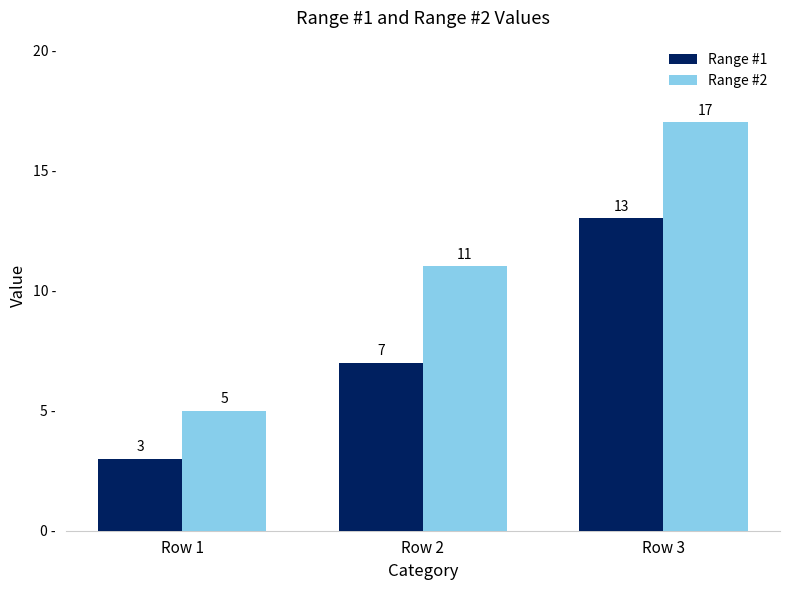

How many values in the Range #1 series are below 7?

1